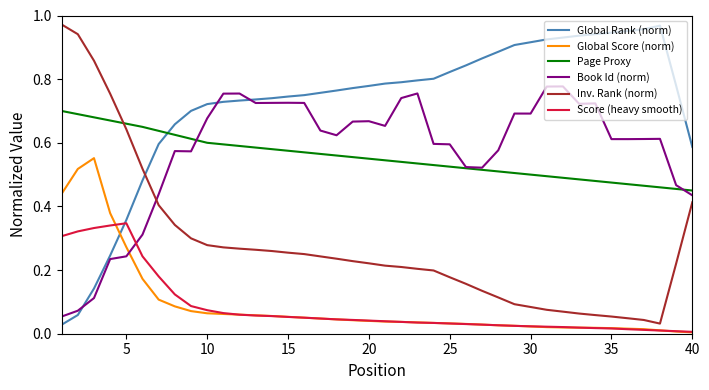

True or false: Score (heavy smooth) and Page Proxy cross at least once.

False